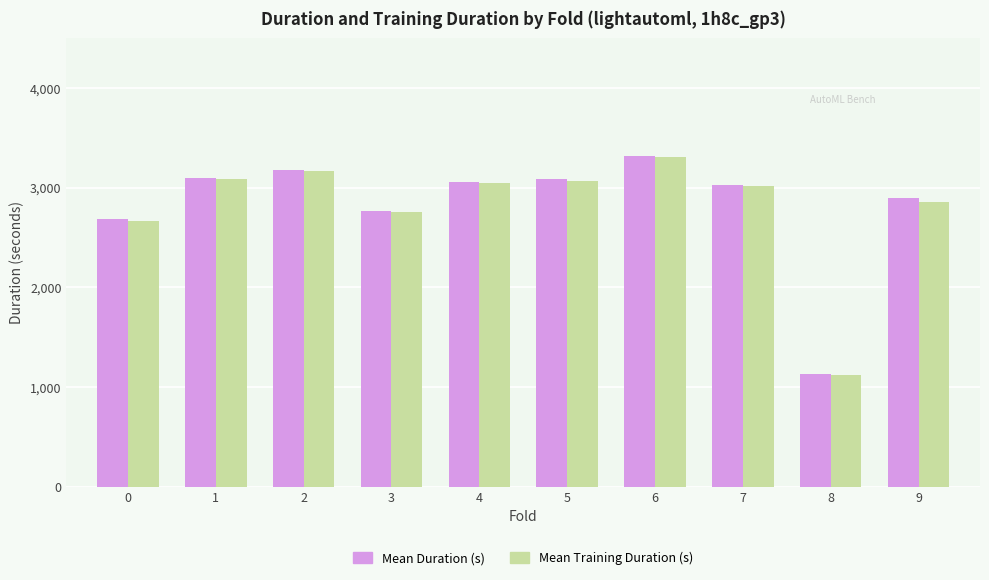

Are the bars horizontal?

No